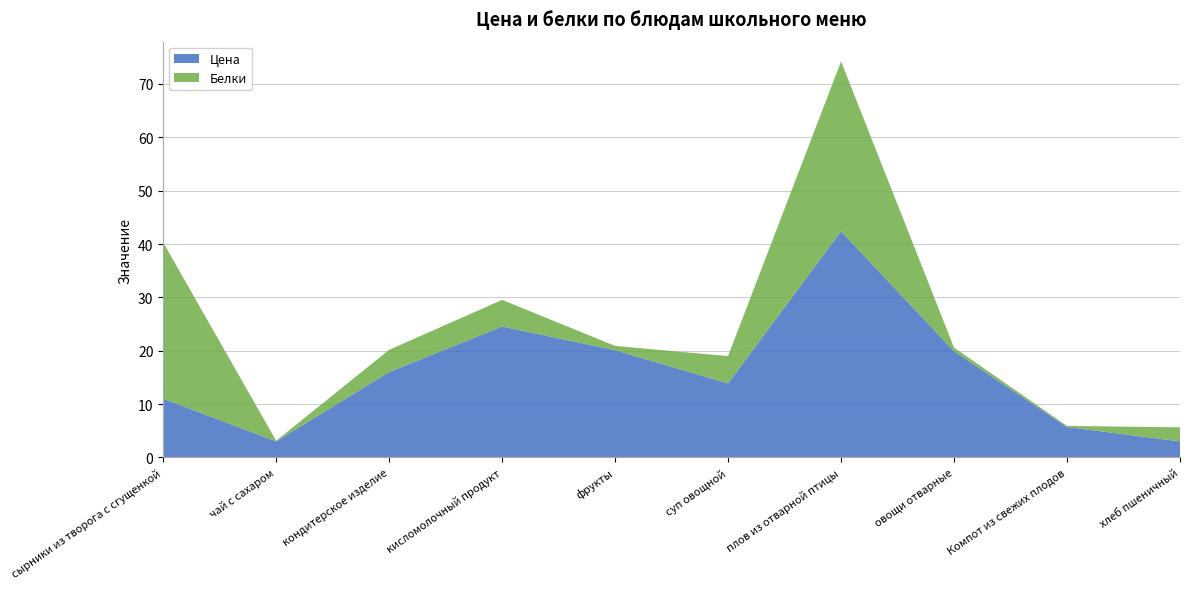

Reading left to right, what are all the values shown in this chart?

Цена: сырники из творога с сгущенкой=11.0	чай с сахаром=3.0	кондитерское изделие=16.0	кисломолочный продукт=24.5	фрукты=20.1	суп овощной=13.9	плов из отварной птицы=42.4	овощи отварные=19.9	Компот из свежих плодов=5.7	хлеб пшеничный=3.0
Белки: сырники из творога с сгущенкой=29.3	чай с сахаром=0.1	кондитерское изделие=4.2	кисломолочный продукт=5.0	фрукты=0.8	суп овощной=5.1	плов из отварной птицы=31.8	овощи отварные=0.7	Компот из свежих плодов=0.2	хлеб пшеничный=2.6